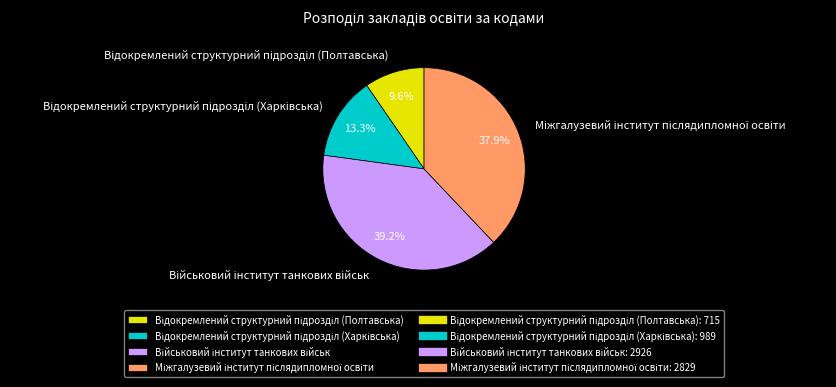

Does any single category account for the majority?

No